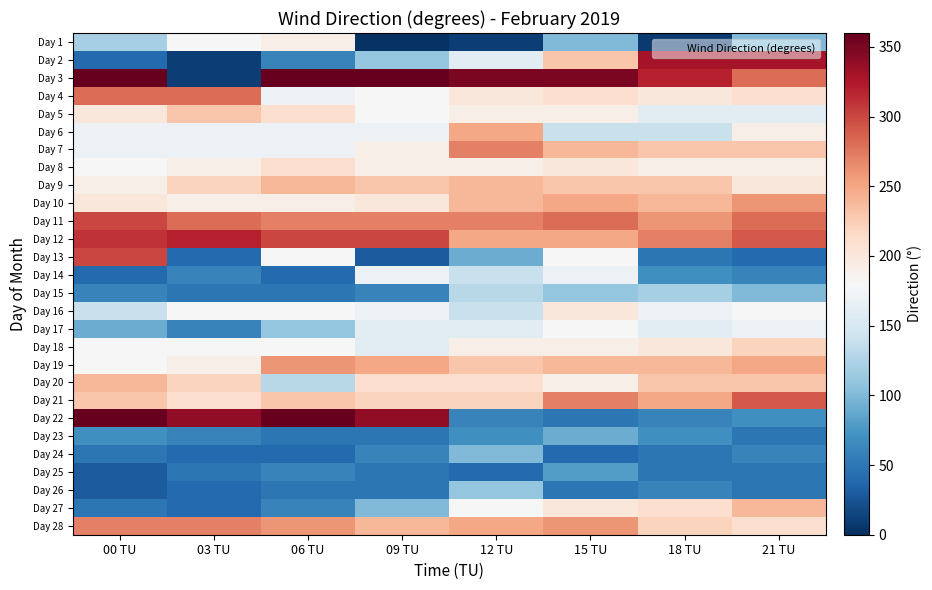

What is the total value across all series at 06 TU?

4780